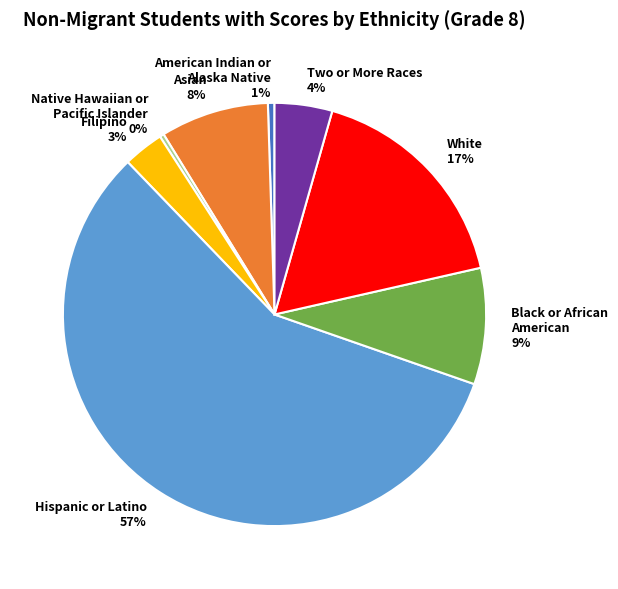

Which slice is the largest?

Hispanic or Latino